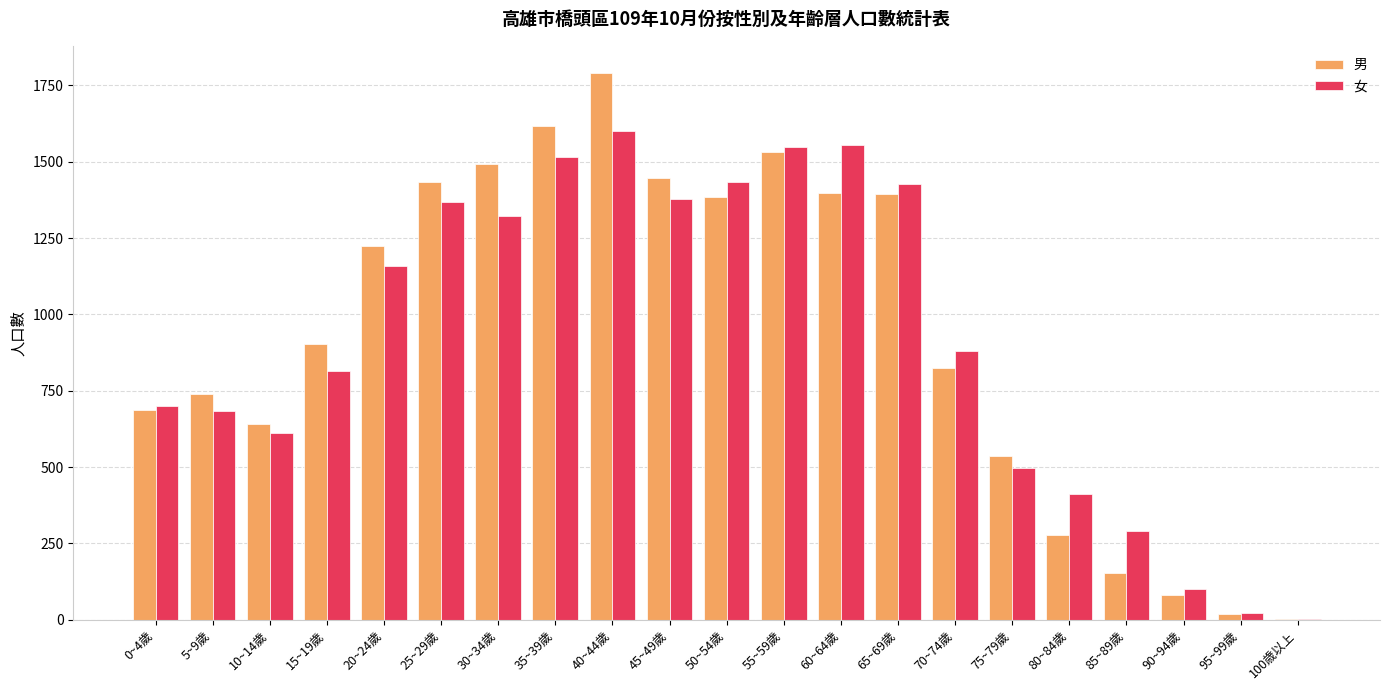

At which category is the sum across all series the highest?

40~44歲